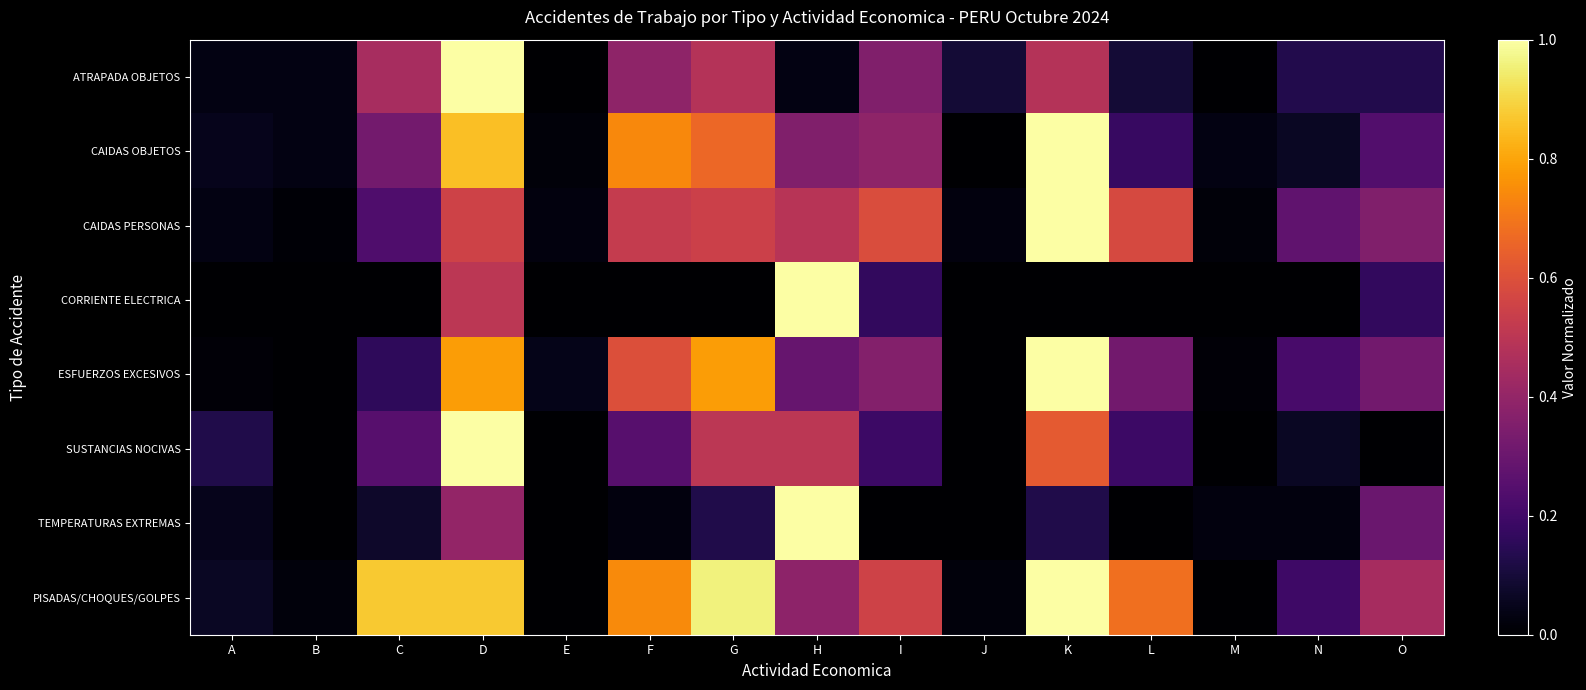

Which series has the largest total across all categories?

PISADAS/CHOQUES/GOLPES